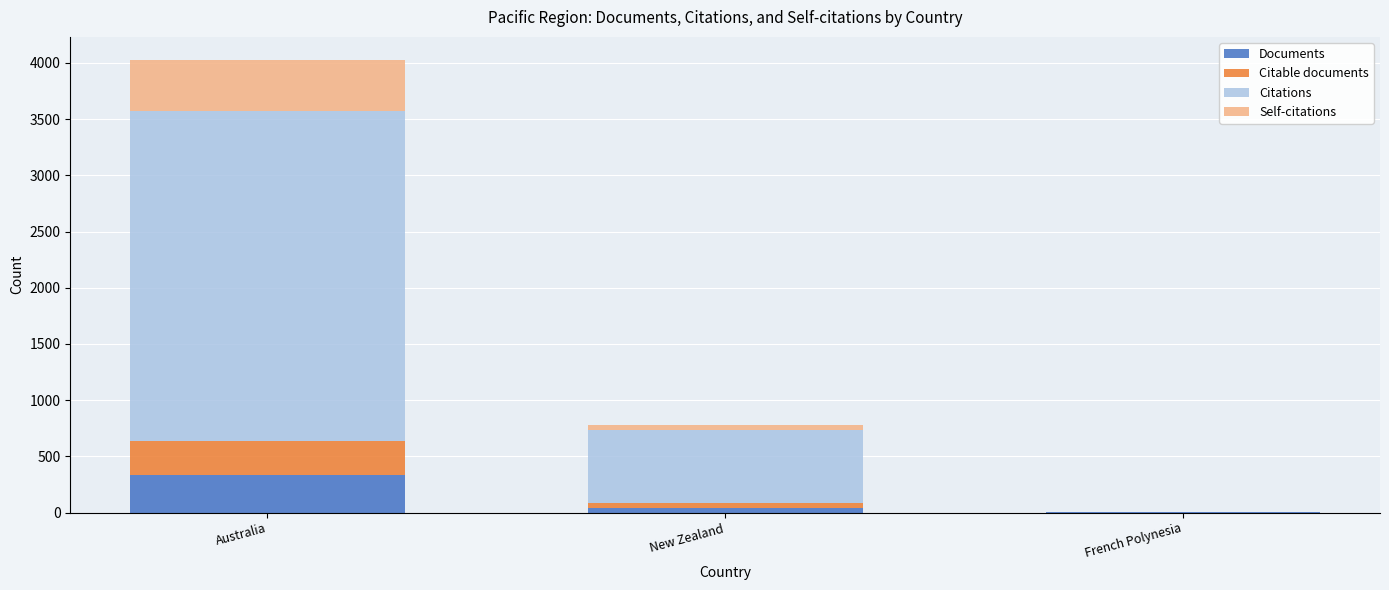

At which category is the sum across all series the highest?

Australia